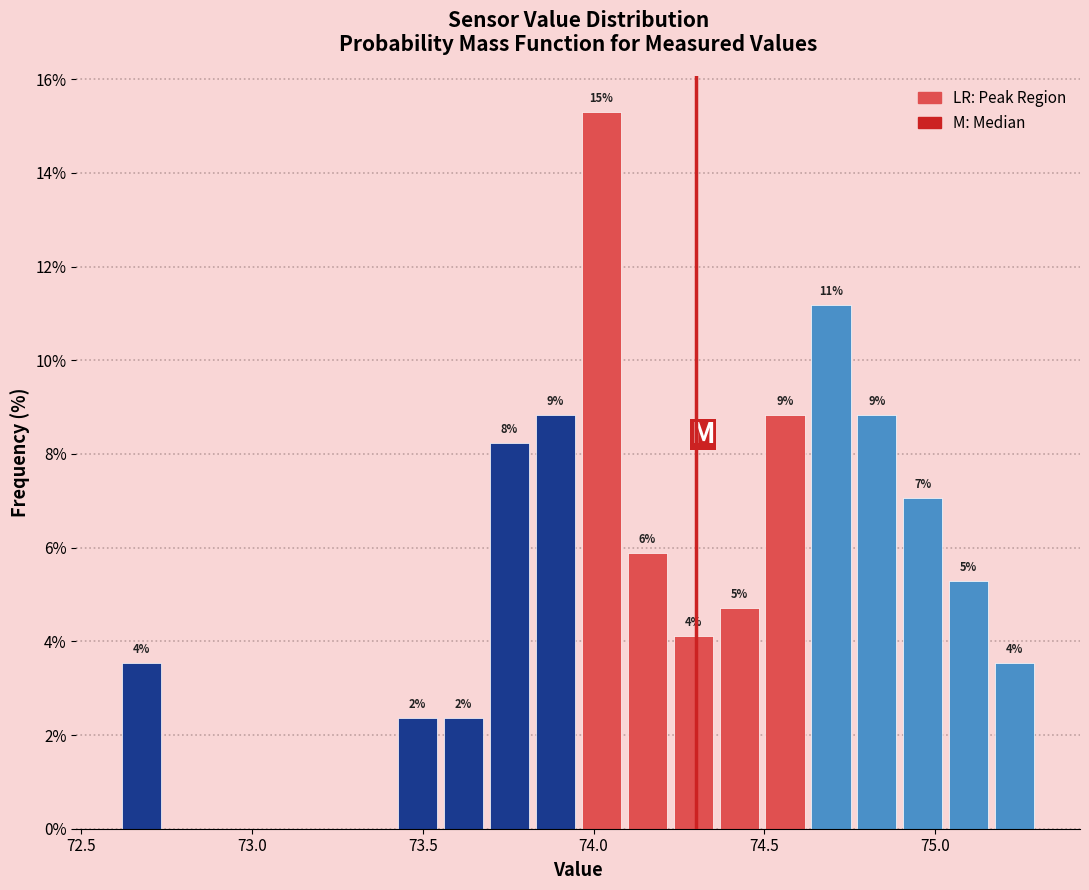

Read against the x-axis, roughly where is the centre of the tallest bar?

74.00